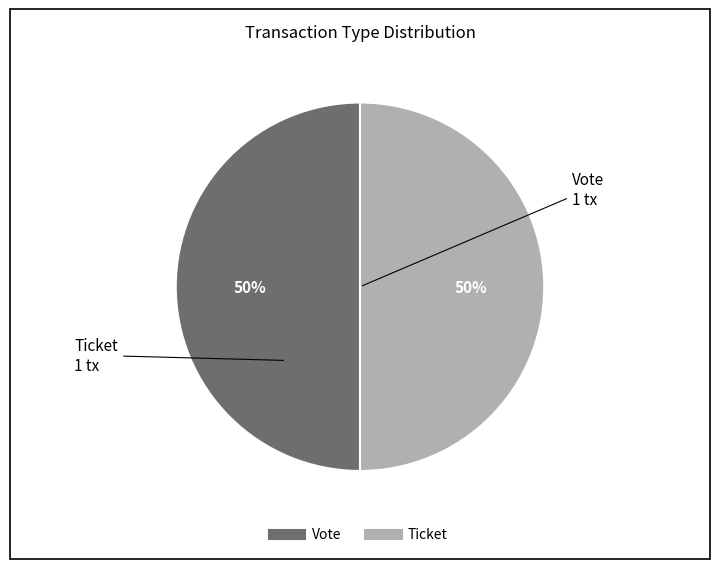

Combined, do Ticket and Vote account for over 50%?

Yes